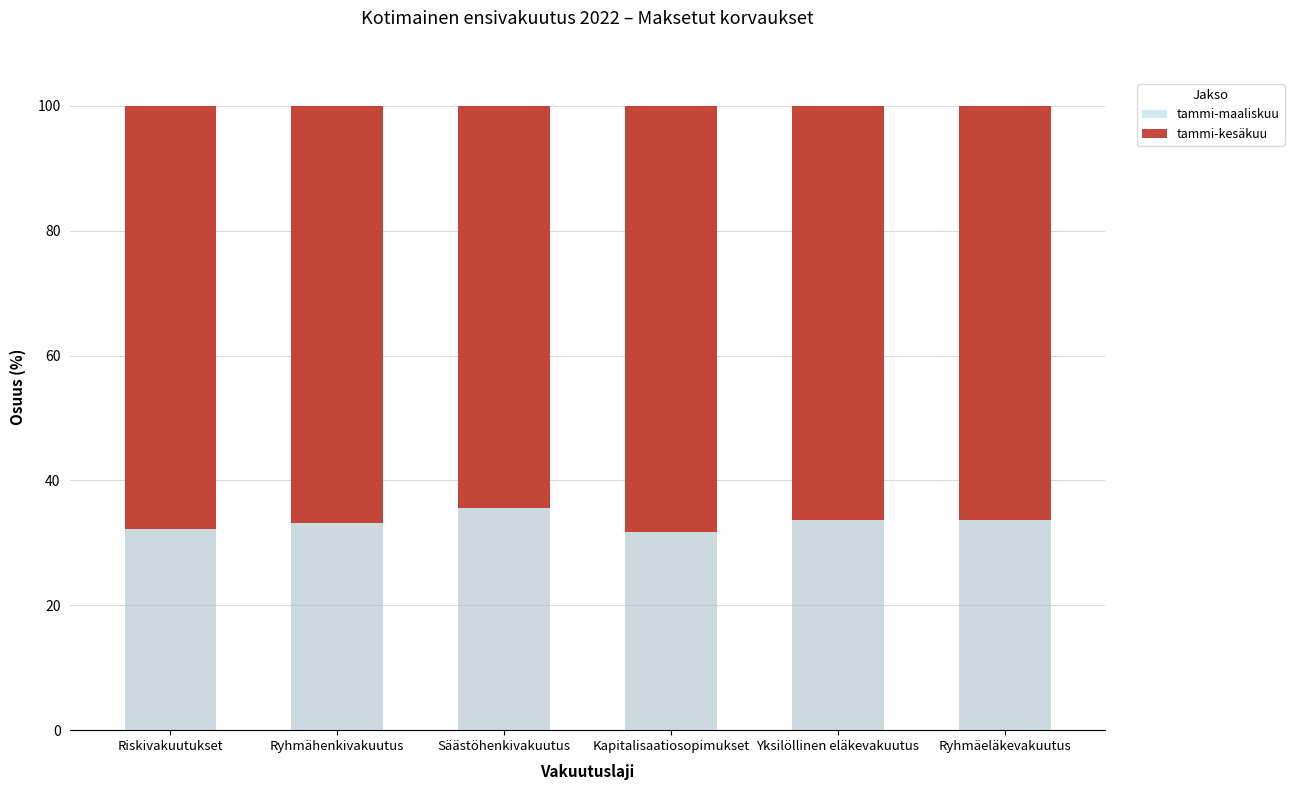

How many groups of bars are there?

6